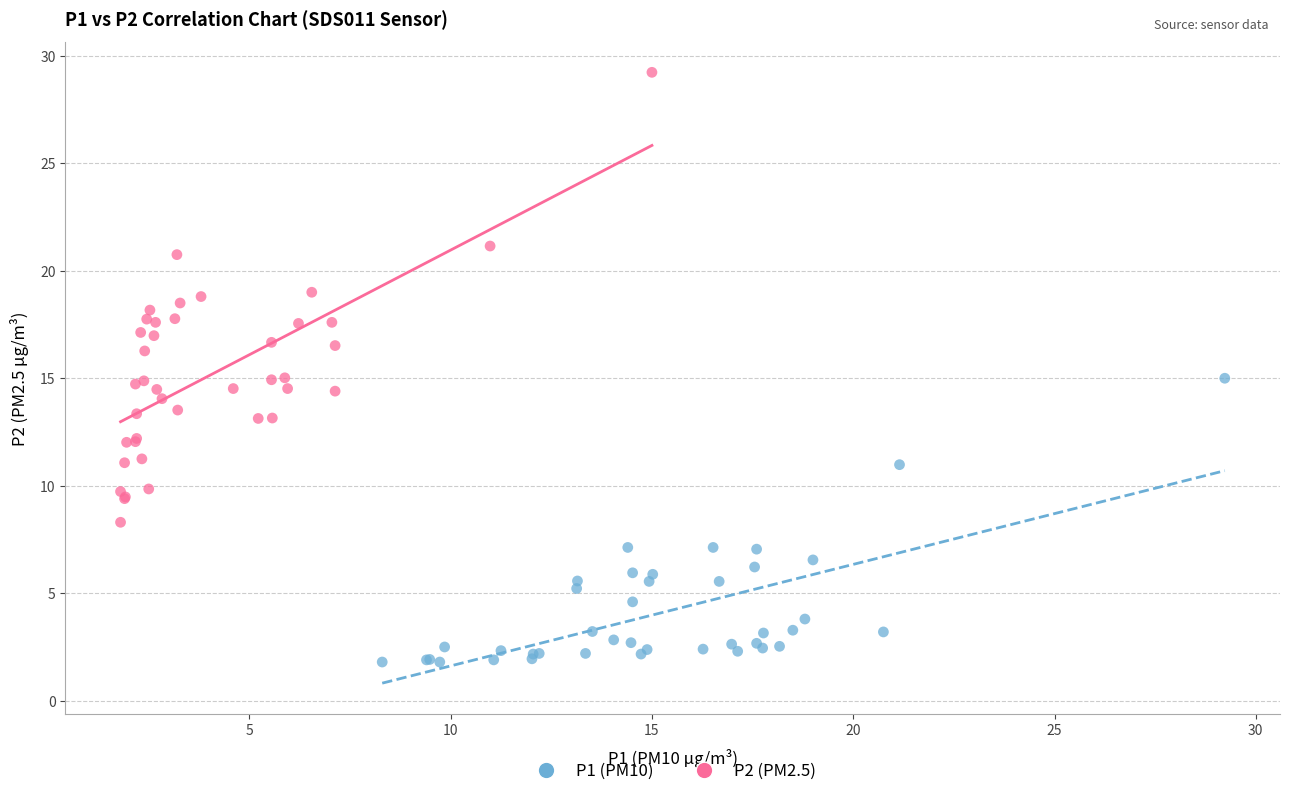

What are all the series names shown in the legend?

P1 (PM10), P2 (PM2.5)